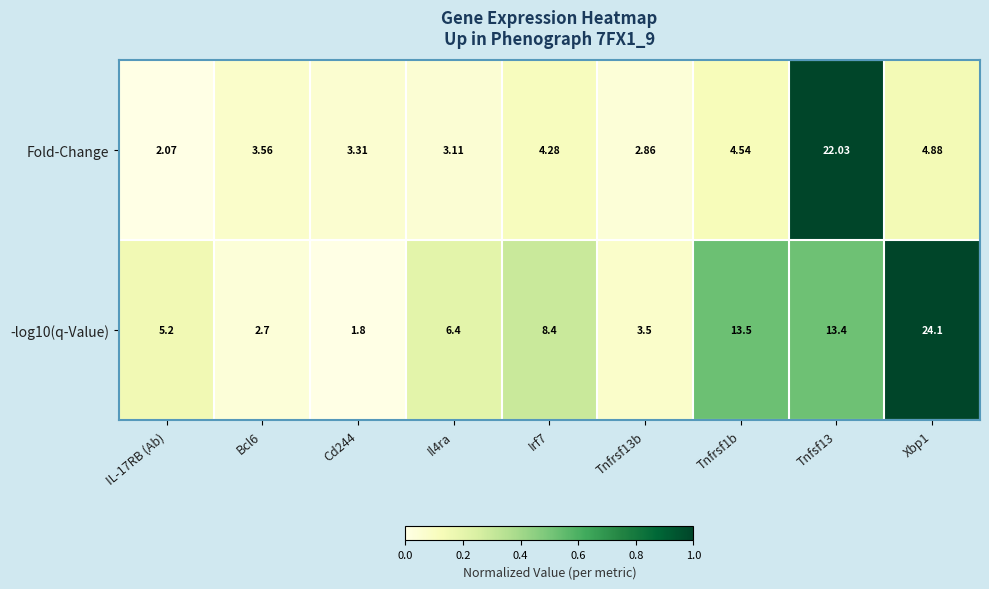

Is the value of Fold-Change at Bcl6 greater than the value of -log10(q-Value) at IL-17RB (Ab)?

No